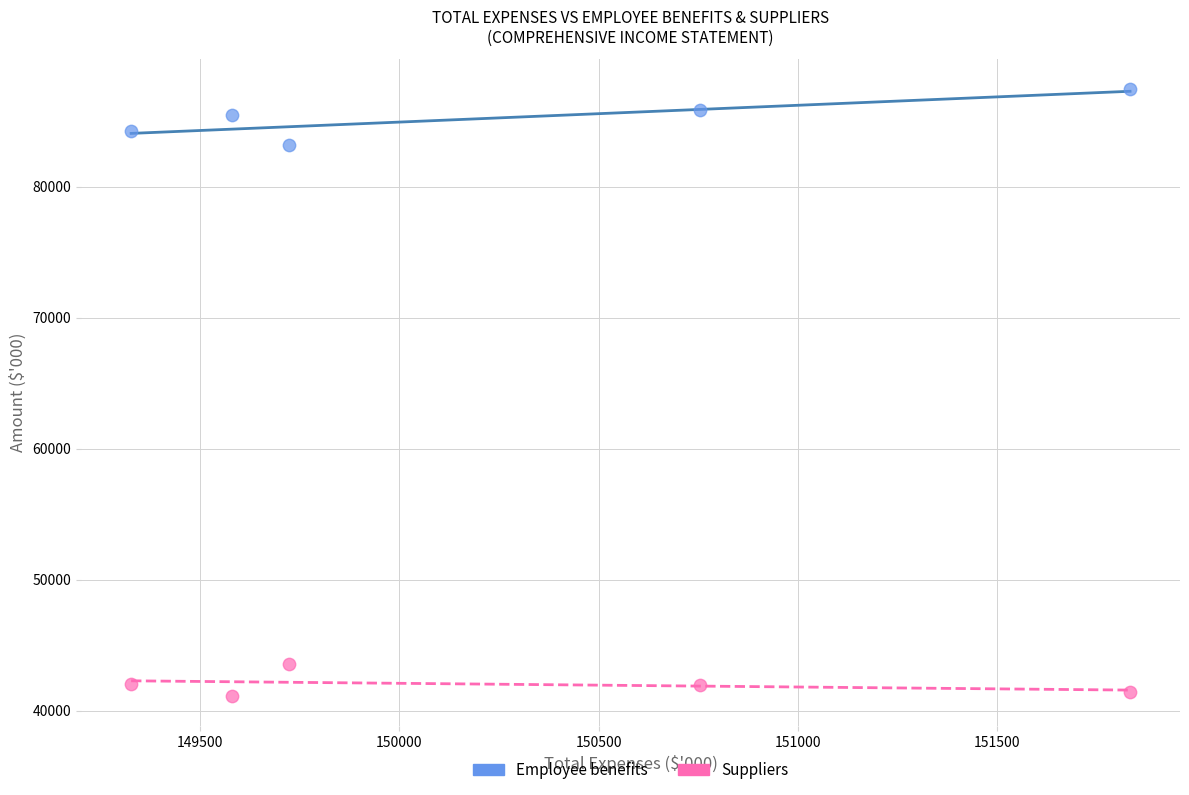

What is the X range (max minus min) for the scatter plot?

2507